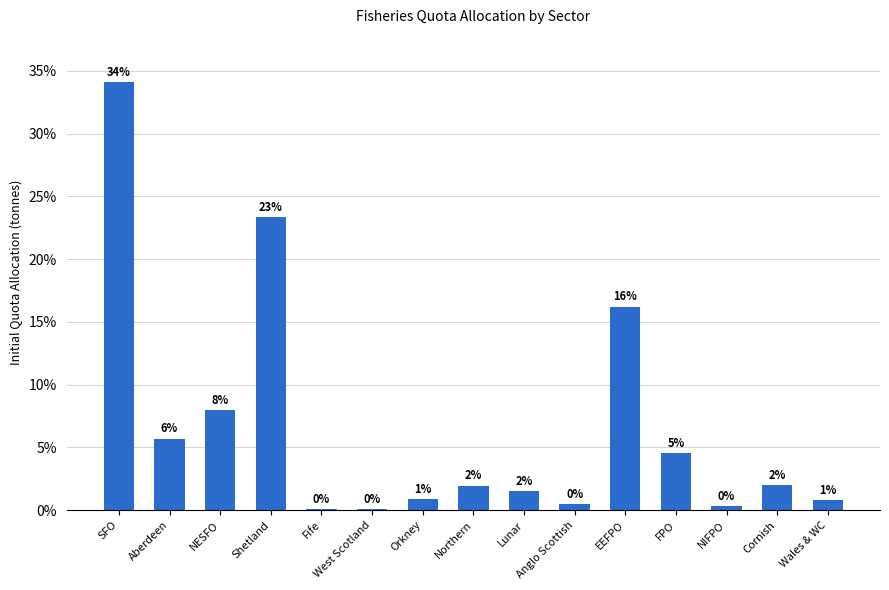

Are the bars horizontal?

No